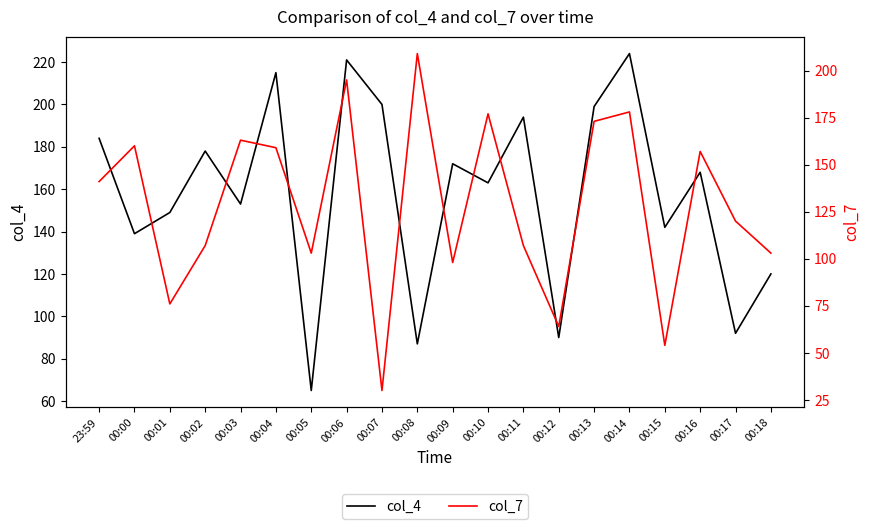

Which has a higher value, 00:01 or 00:11?

00:11